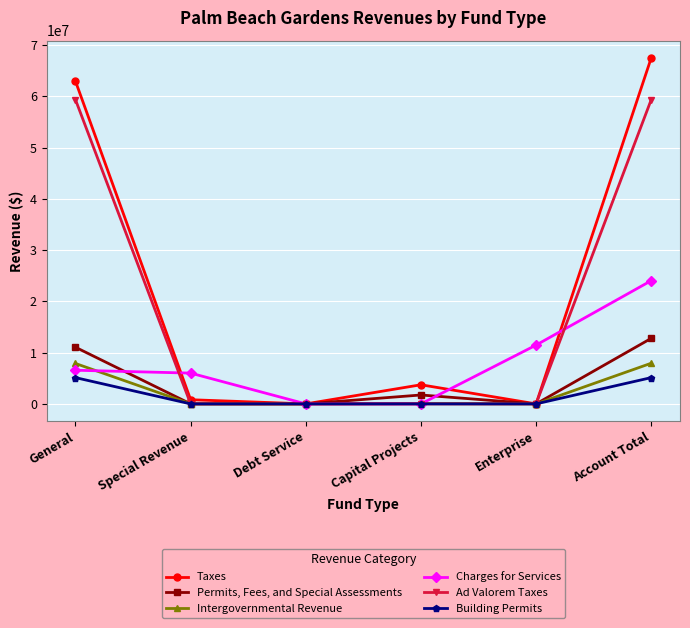

The Taxes series shows 67490729 at Account Total. True or false?

True